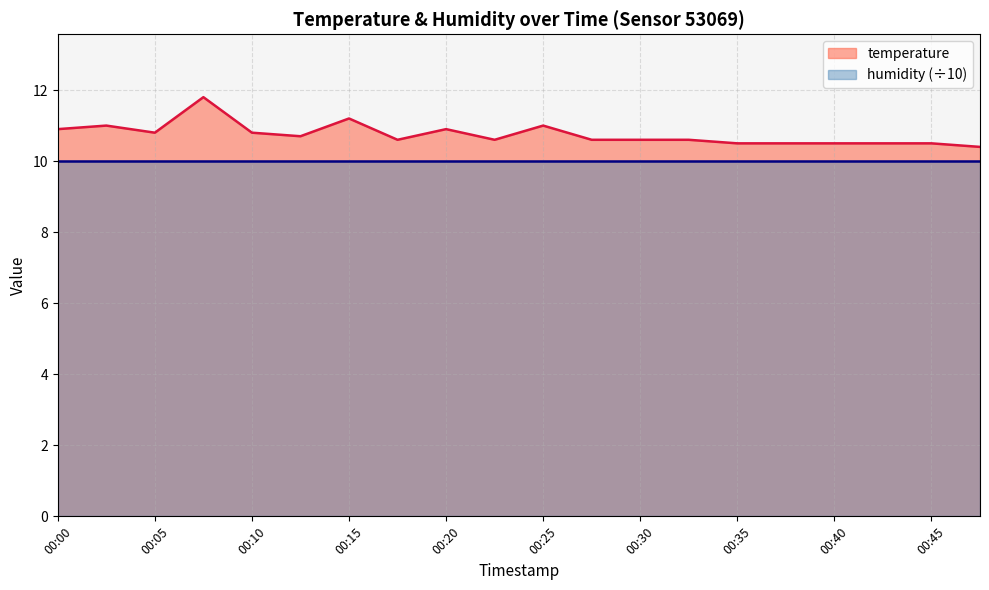

At which category does the chart reach its minimum across all series?

00:47